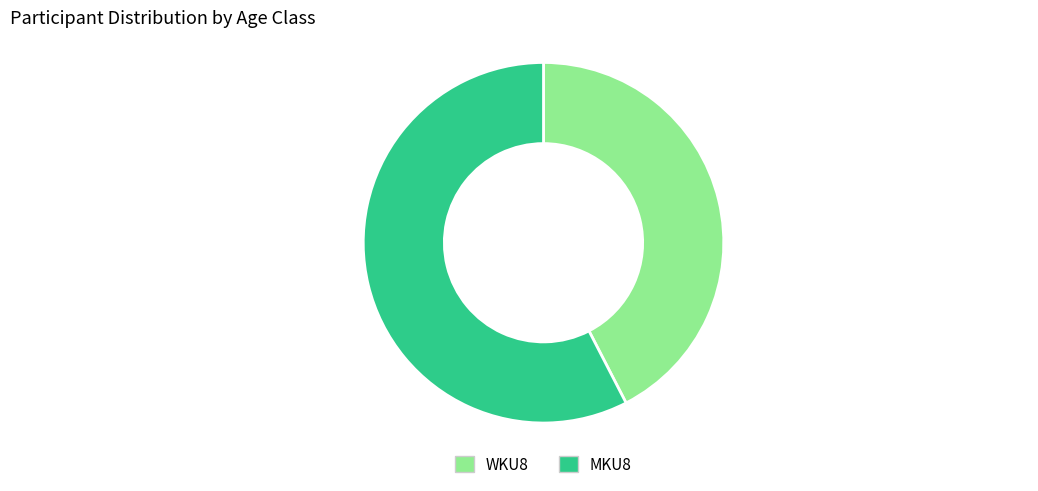

Does WKU8 represent more than half of the total?

No